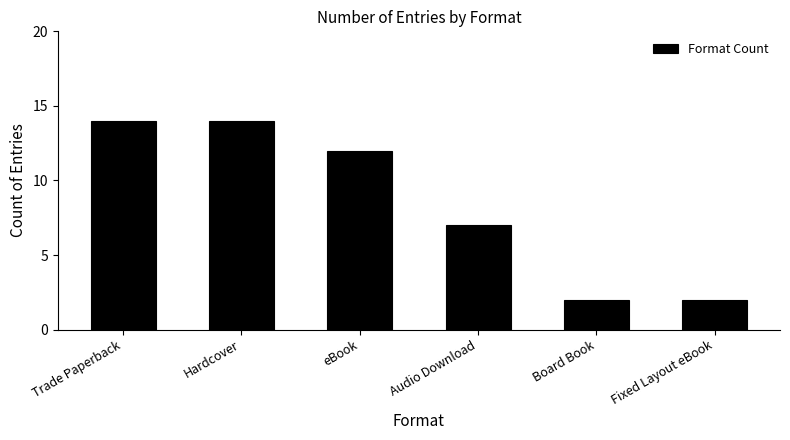

What is the difference between the values at Fixed Layout eBook and eBook?

10